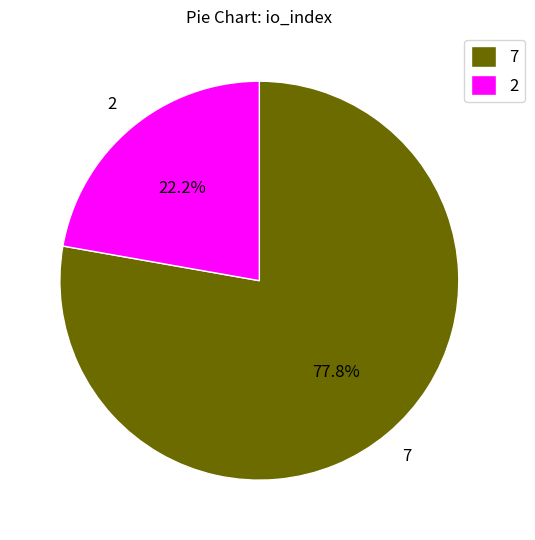

To the nearest percent, what is the difference between the largest and smallest slice percentages?

56%